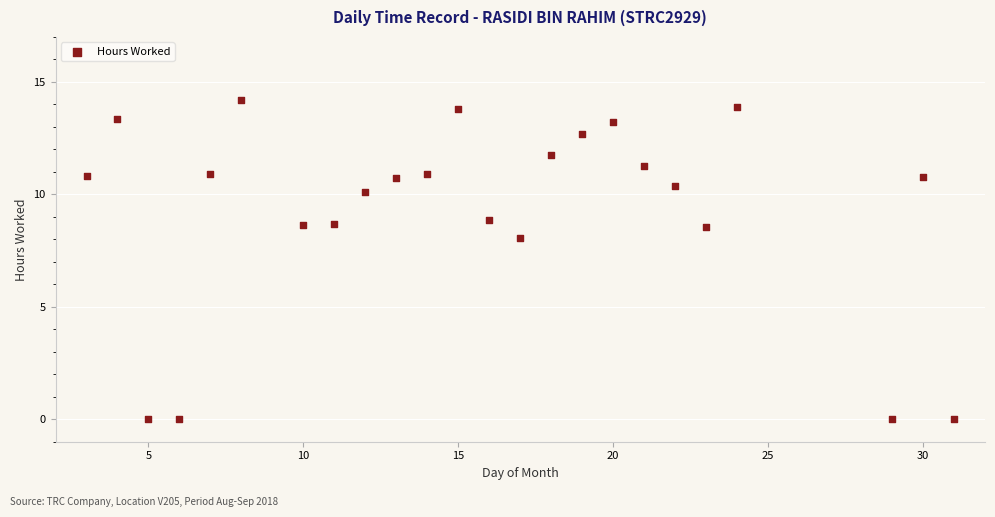

What Y value in the scatter plot is closest to 7?

8.1